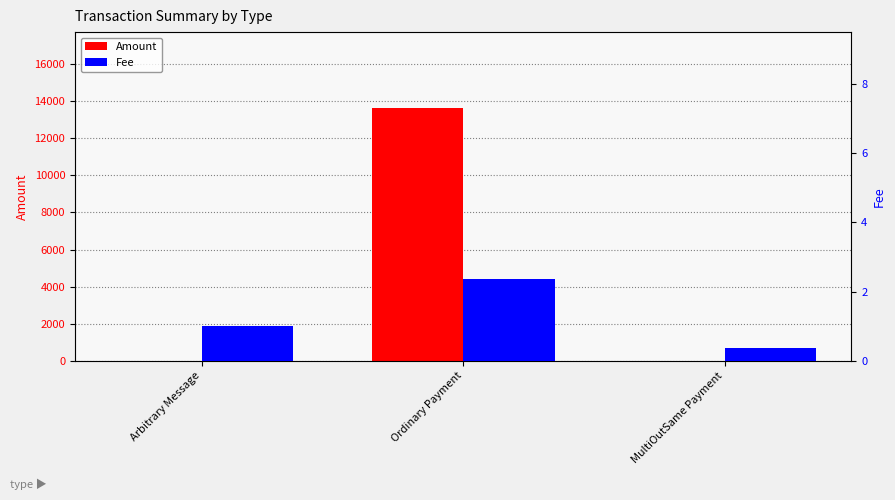

List the series in order of their overall mean, highest first.

Amount, Fee